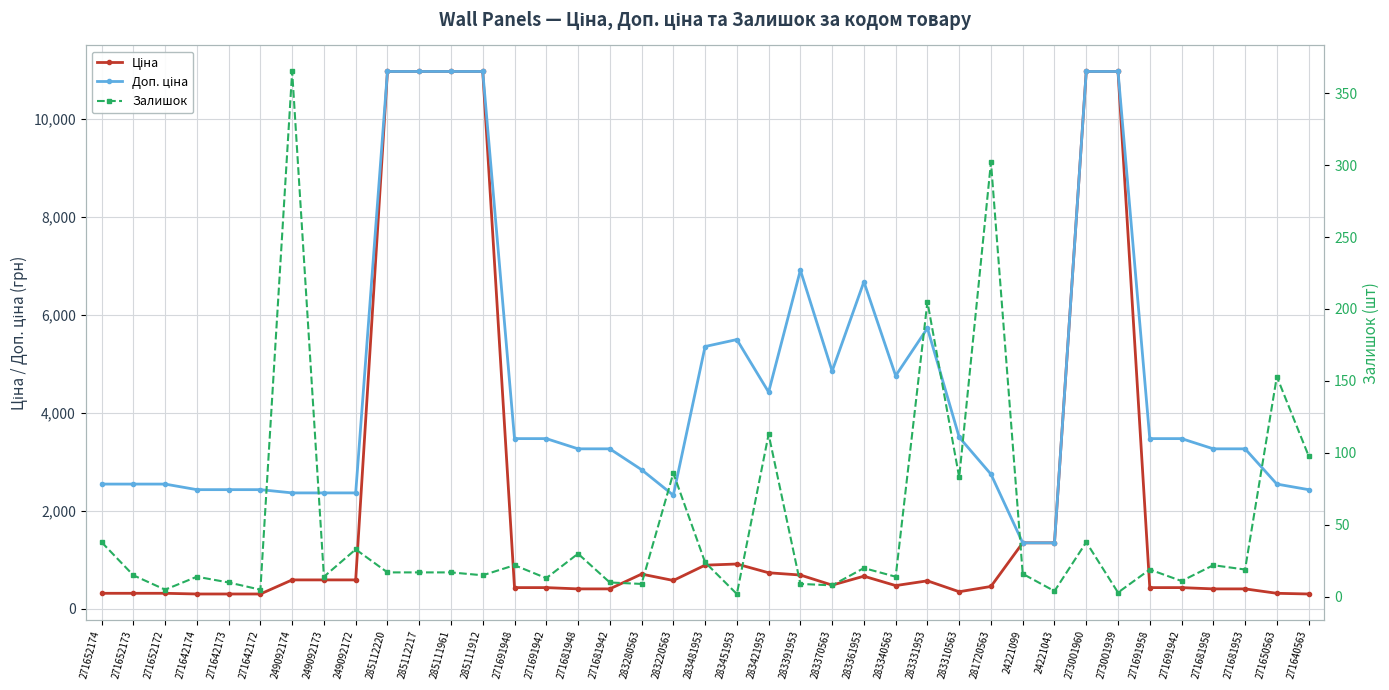

What is the maximum value for Доп. ціна?

10964.4